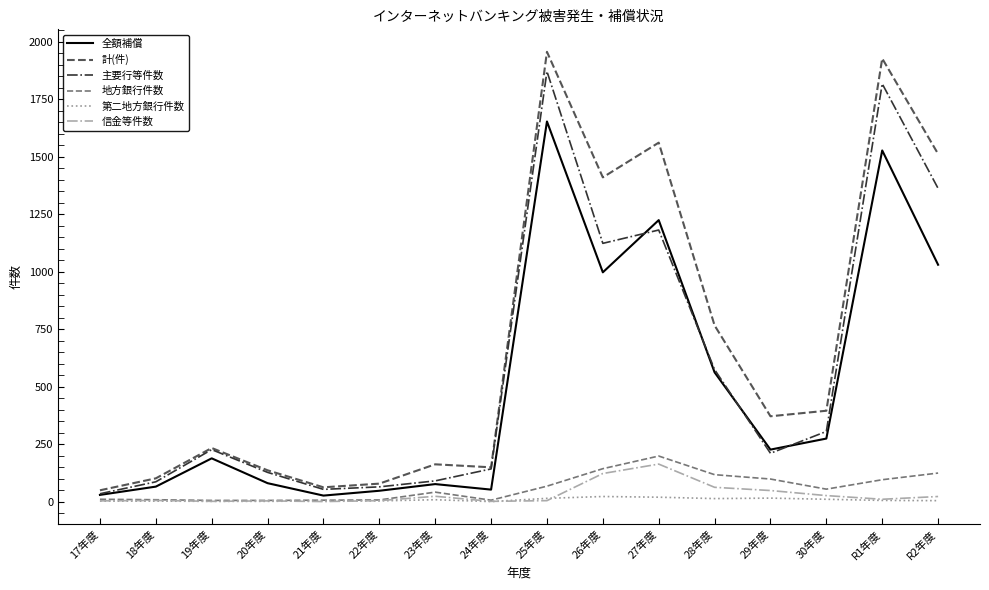

List the series in order of their peak value, highest first.

計(件), 主要行等件数, 全額補償, 地方銀行件数, 信金等件数, 第二地方銀行件数